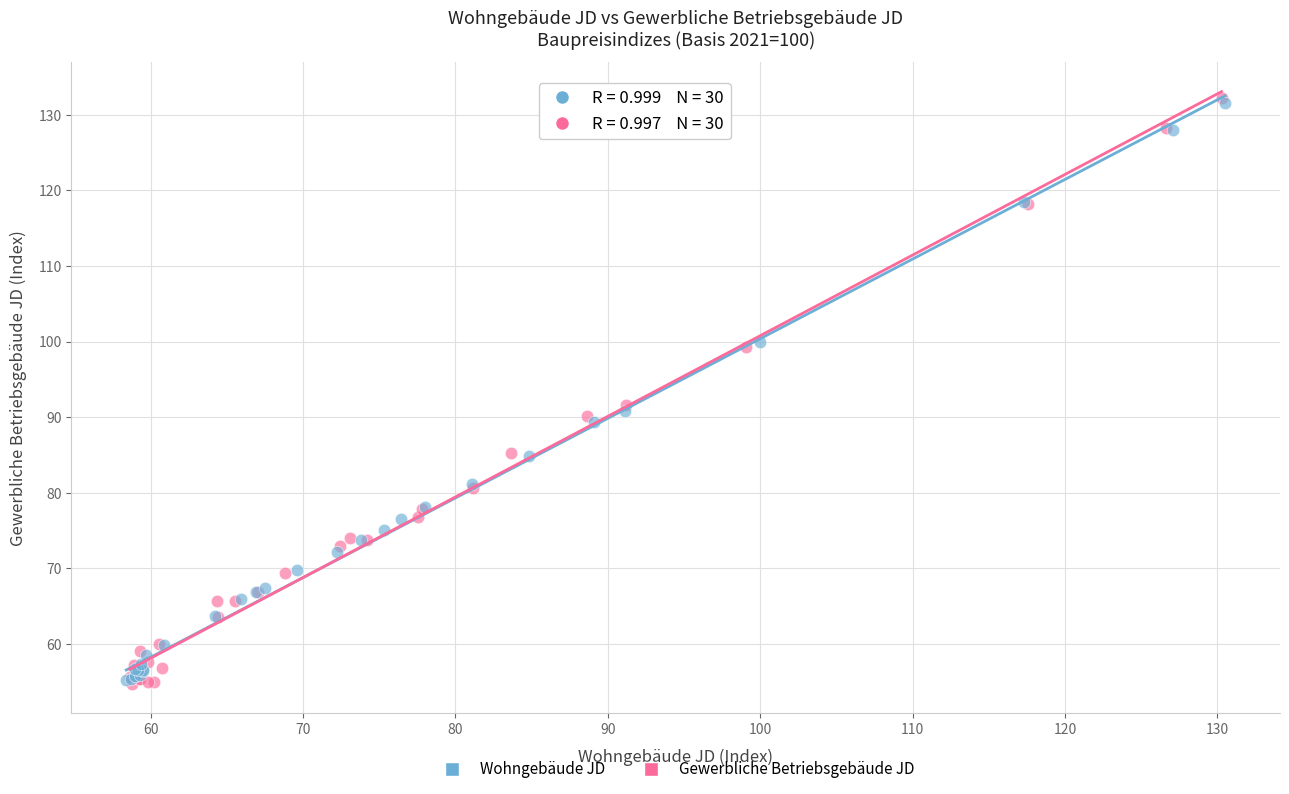

Which series has the widest spread of Y values?

Gewerbliche Betriebsgebäude JD